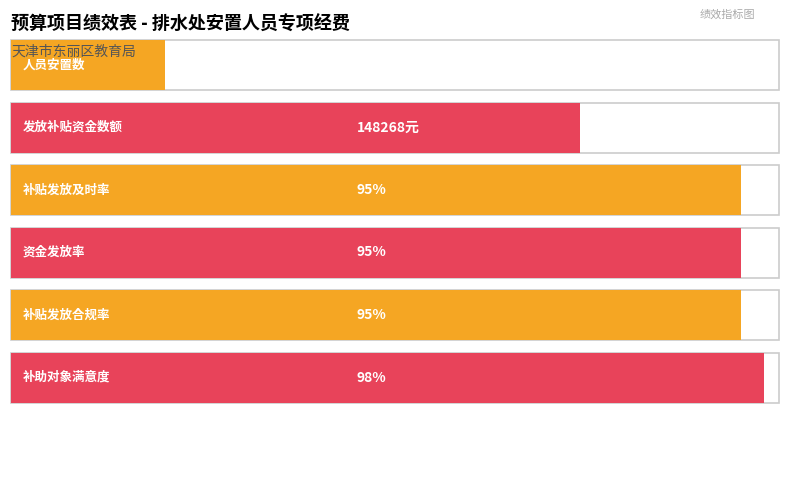

At which category does the chart reach its peak across all series?

发放补贴资金数额